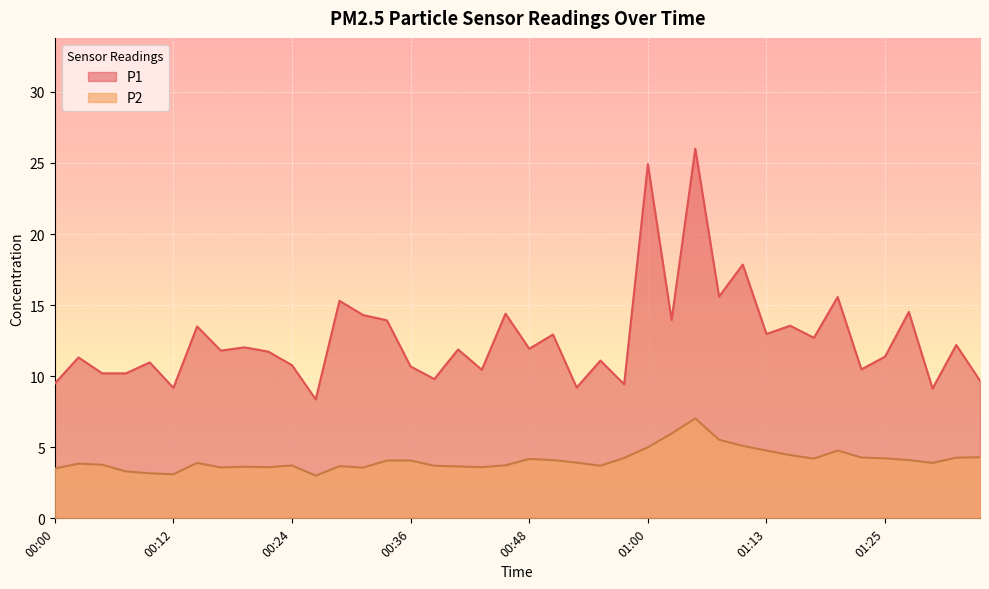

At which label does P1 first exceed 11?

00:02